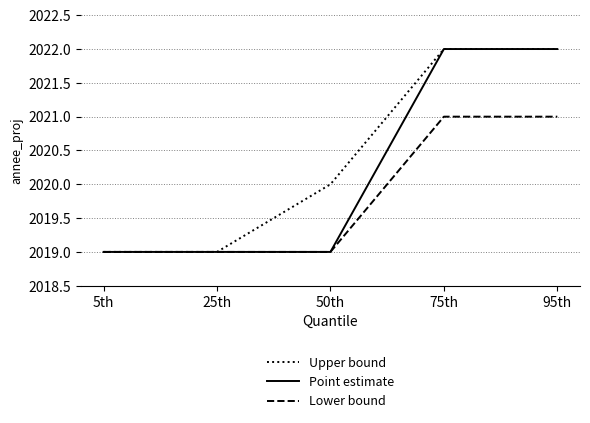

Is it true that Lower bound equals 2021 at 75th?

True